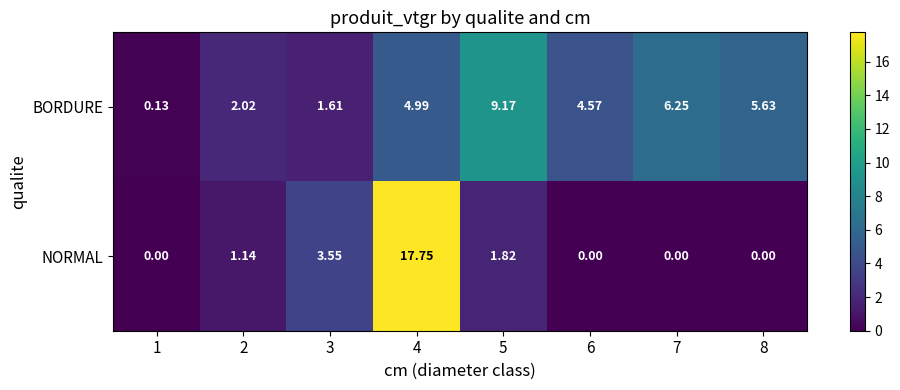

List the series in order of their peak value, highest first.

NORMAL, BORDURE